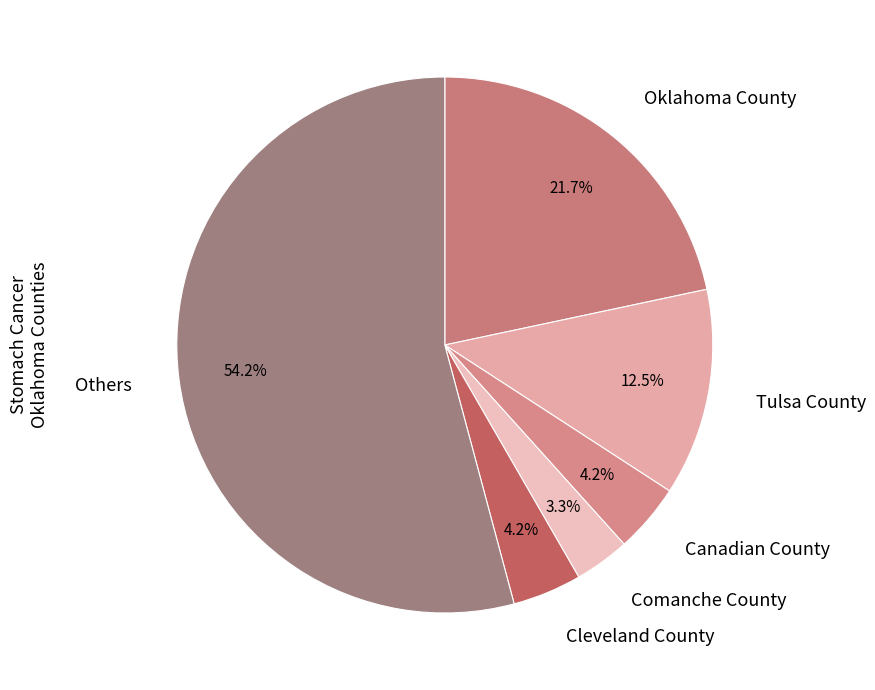

To the nearest percent, what is the difference between the Oklahoma County and Cleveland County slice percentages?

17%